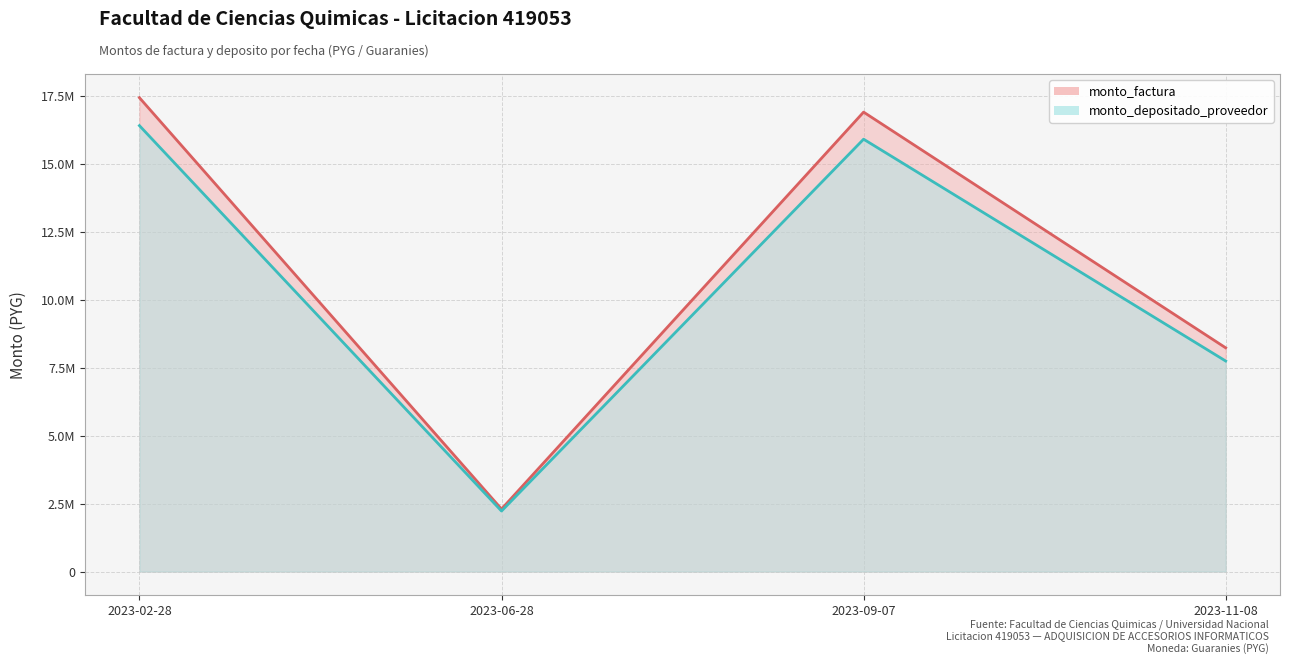

Reading left to right, extract all data points from this chart.

monto_factura: 2023-02-28=17430000	2023-06-28=2300000	2023-09-07=16900000	2023-11-08=8230000
monto_depositado_proveedor: 2023-02-28=16402422	2023-06-28=2227132	2023-09-07=15903668	2023-11-08=7744803